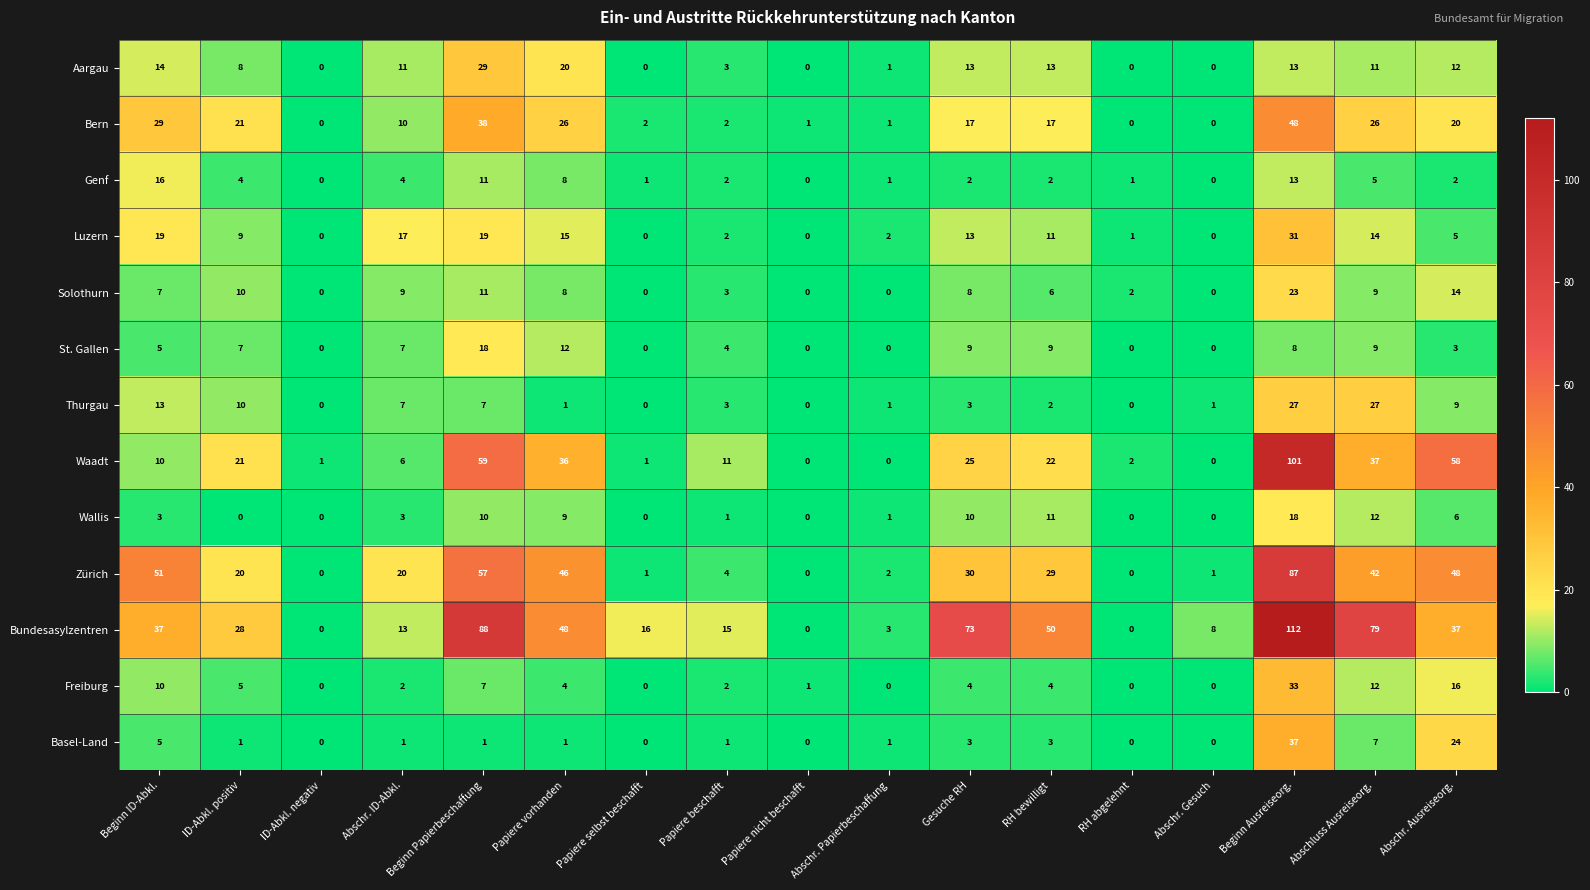

Is the value of Wallis at Abschr. Ausreiseorg. greater than the value of Bundesasylzentren at ID-Abkl. negativ?

Yes